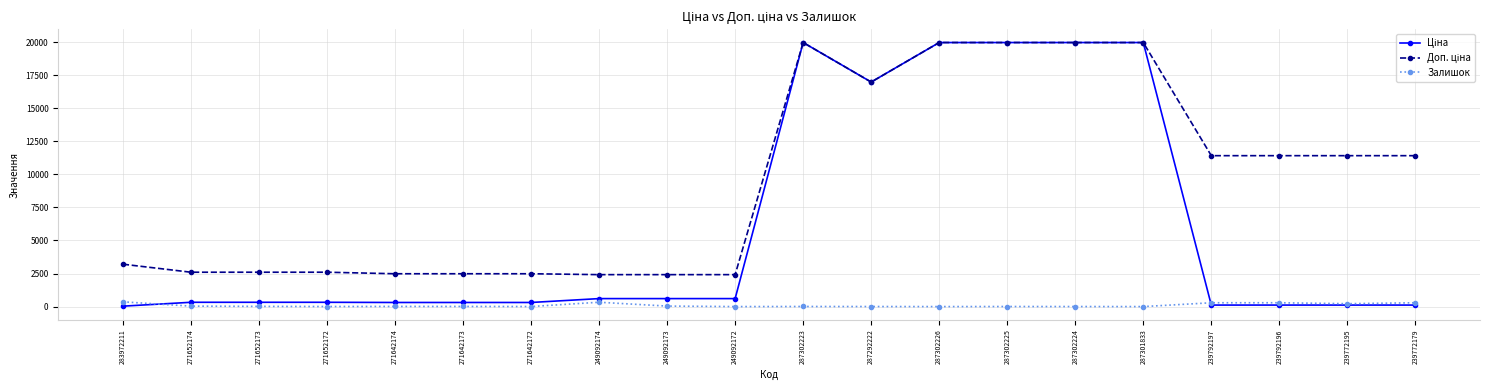

The Залишок series shows 289.0 at 239792197. True or false?

True